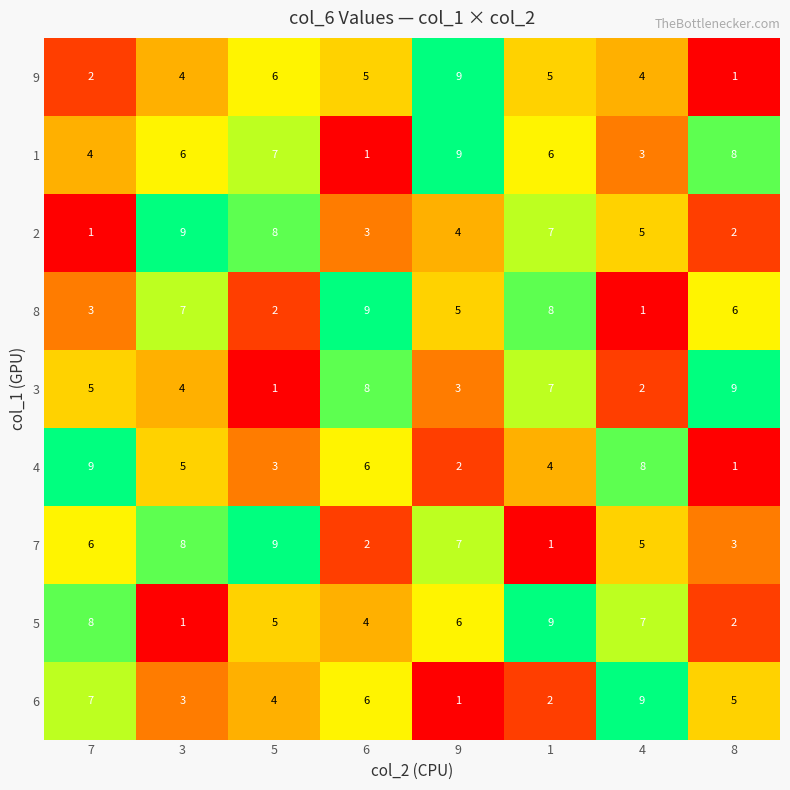

At which label does 8 reach its peak?

6